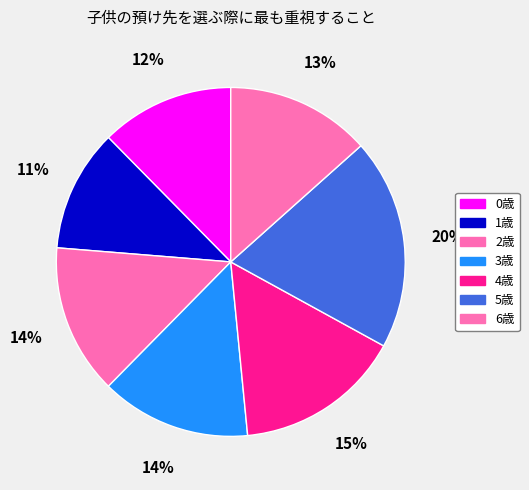

To the nearest percent, what percentage of the pie is 2歳?

14%